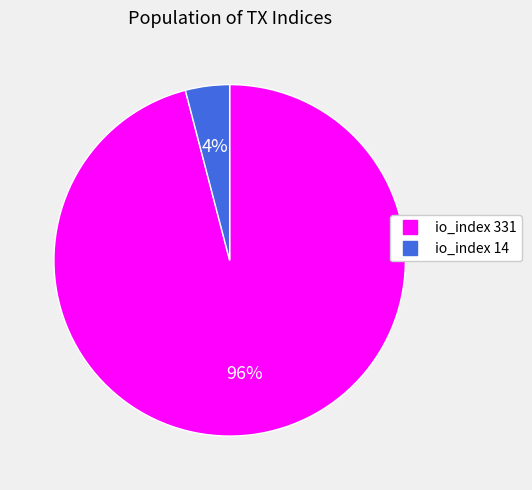

Which slice represents more than half of the pie?

io_index 331